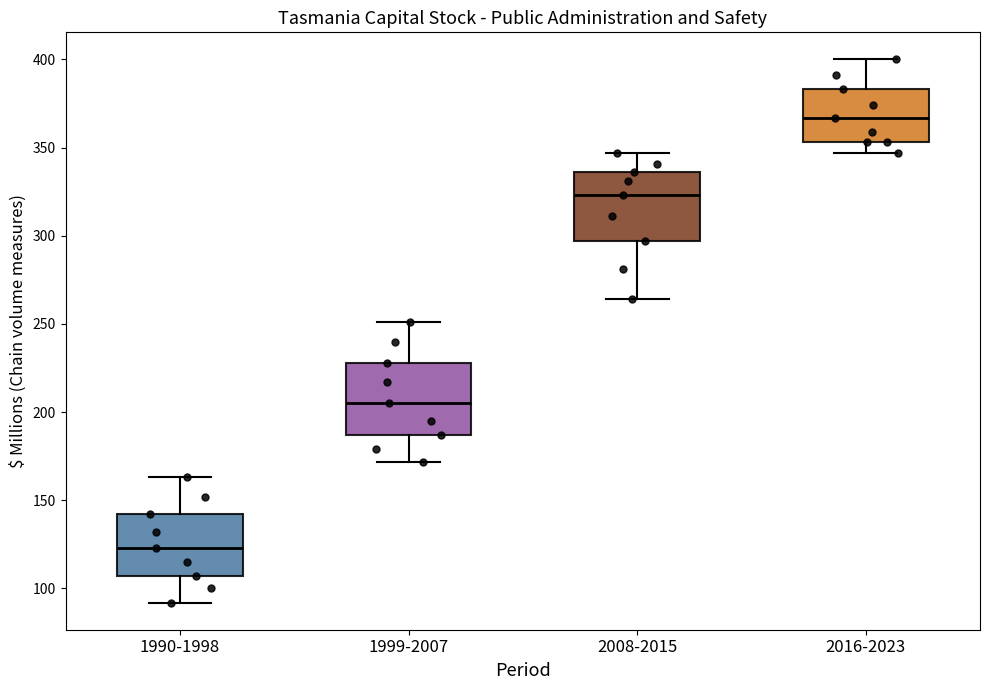

Where does the lower whisker of the box for 1999-2007 end on the y-axis? The values are not printed on the chart, so give them approximately, as read against the axis.

170